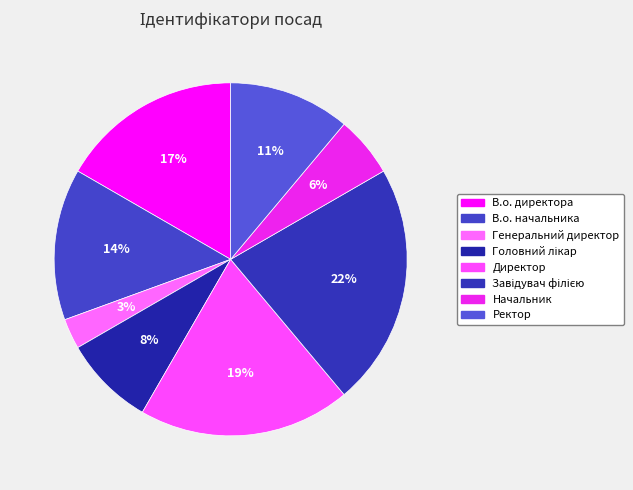

Between Ректор and Генеральний директор, which is larger?

Ректор